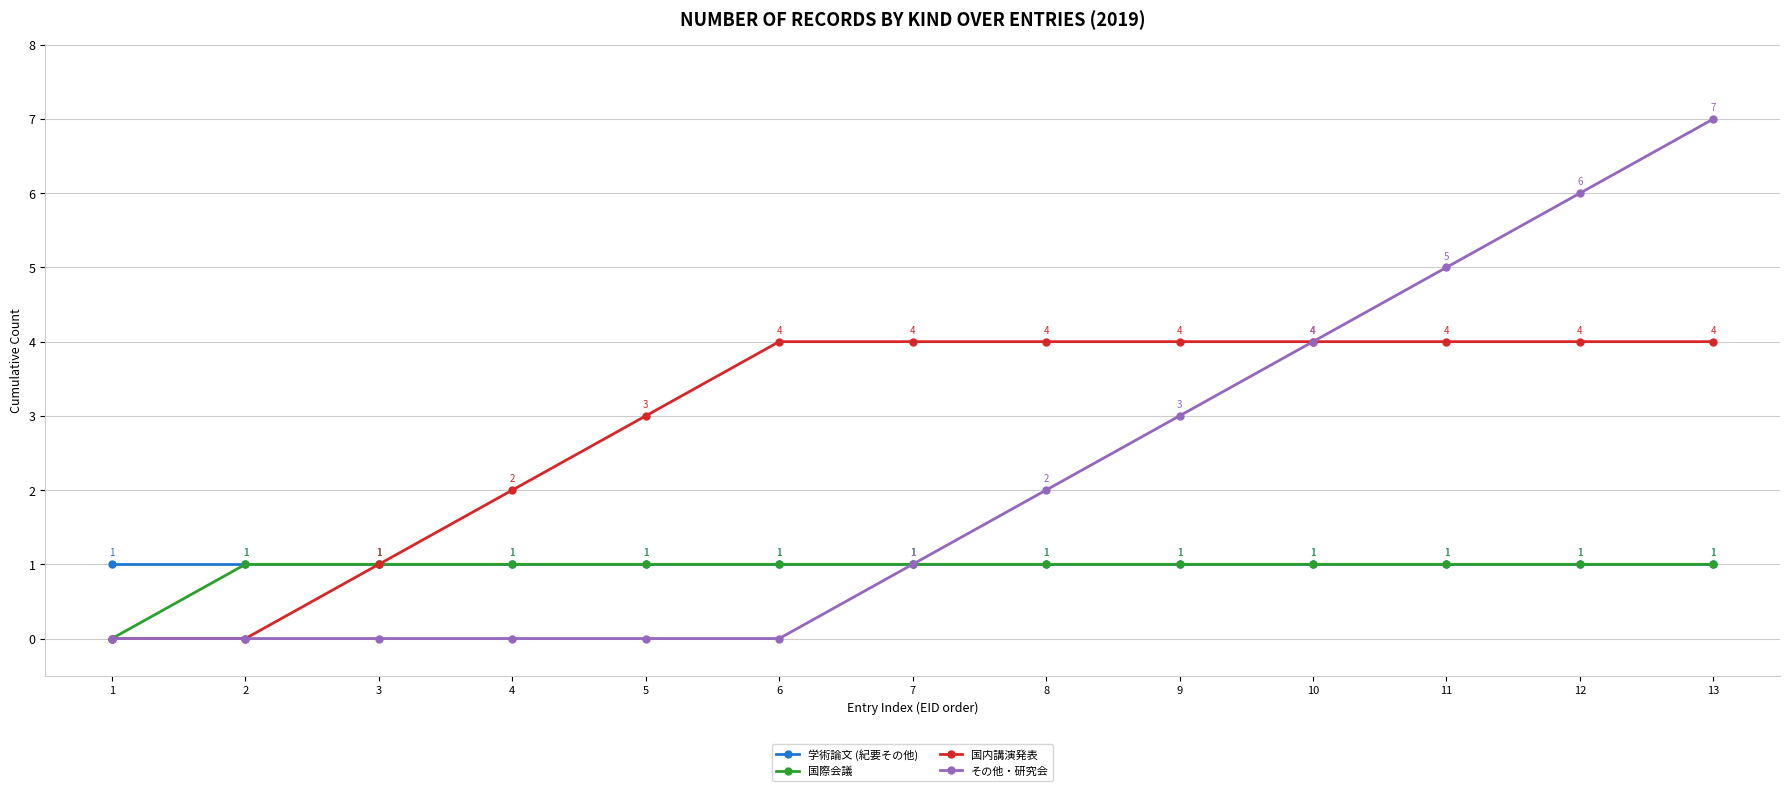

What is the sum of the その他・研究会 values at 6 and 13?

7